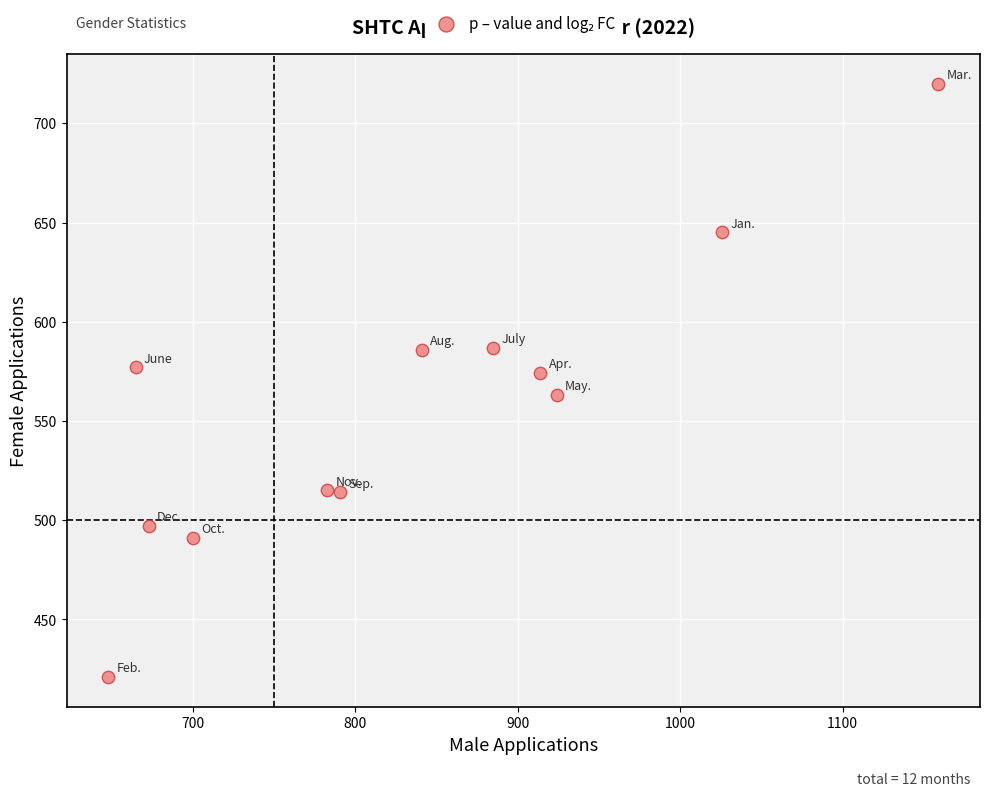

What is the range of X values (max minus min)?

511